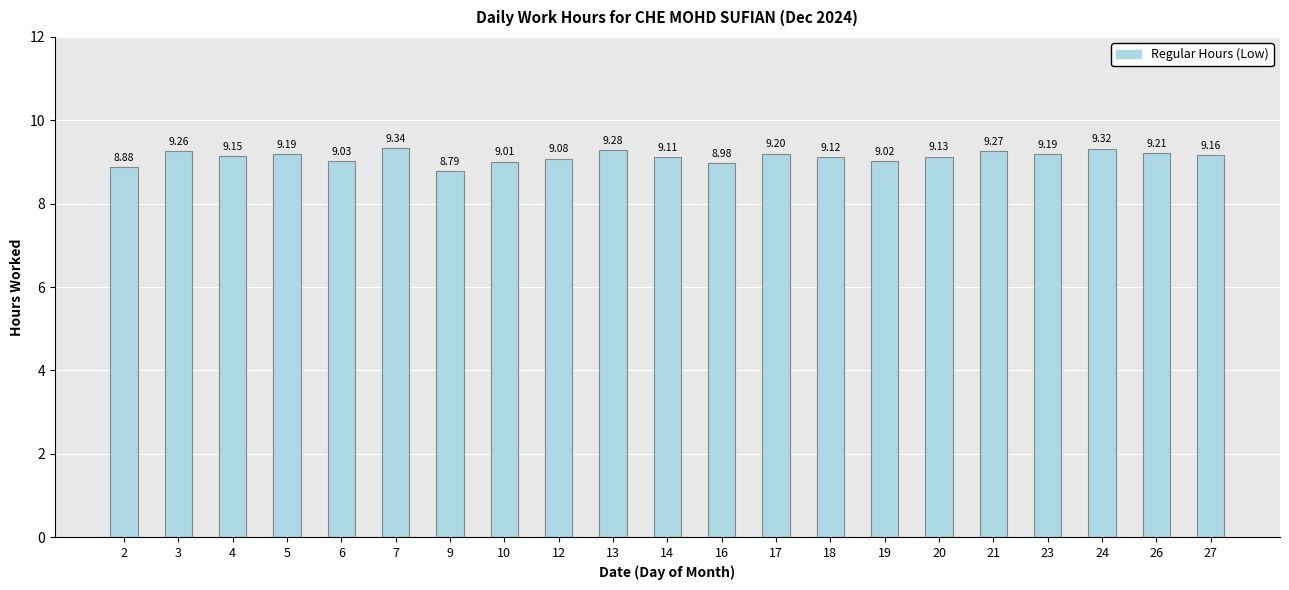

What is the sum of the values at 6 and 2?

17.9